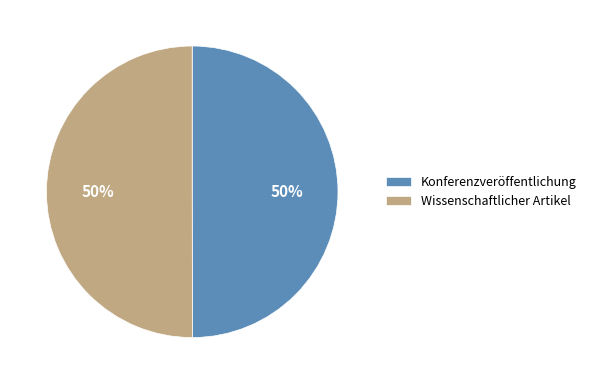

Is the sum of Wissenschaftlicher Artikel and Konferenzveröffentlichung greater than half?

Yes